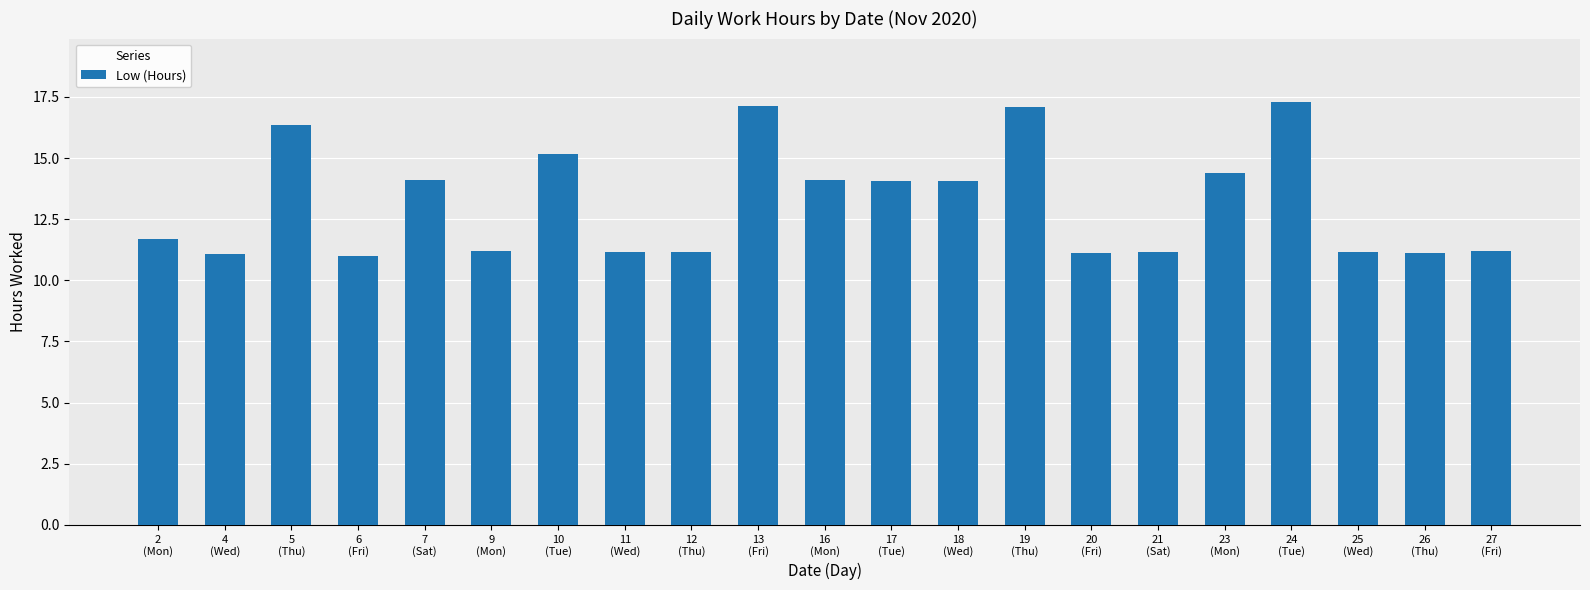

What is the label of the 19th bar from the right?

5
(Thu)